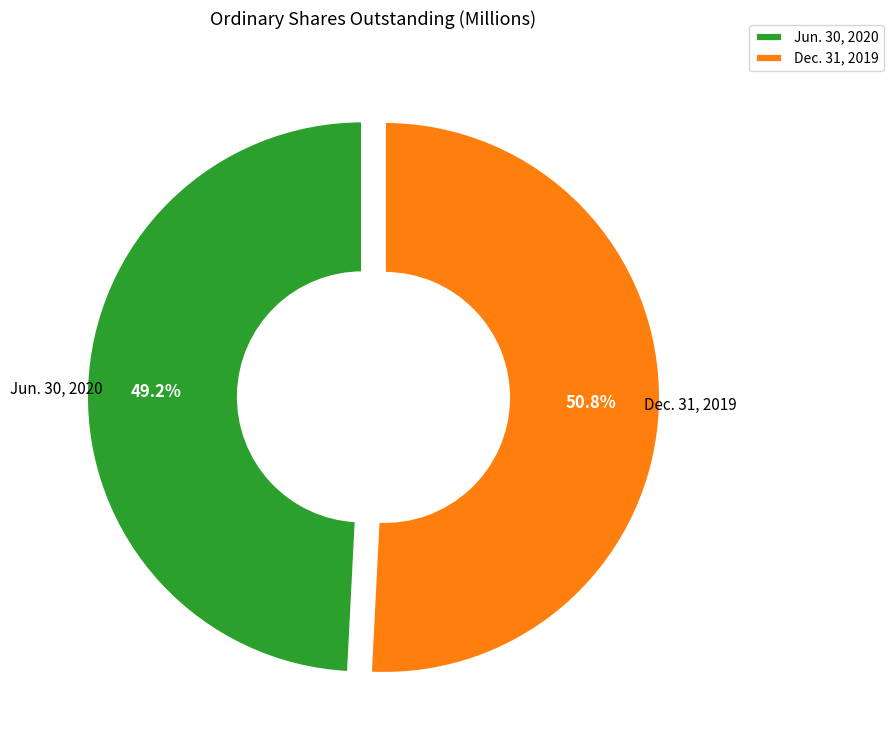

Approximately how many times larger is the value at Dec. 31, 2019 compared to Jun. 30, 2020?

1.0